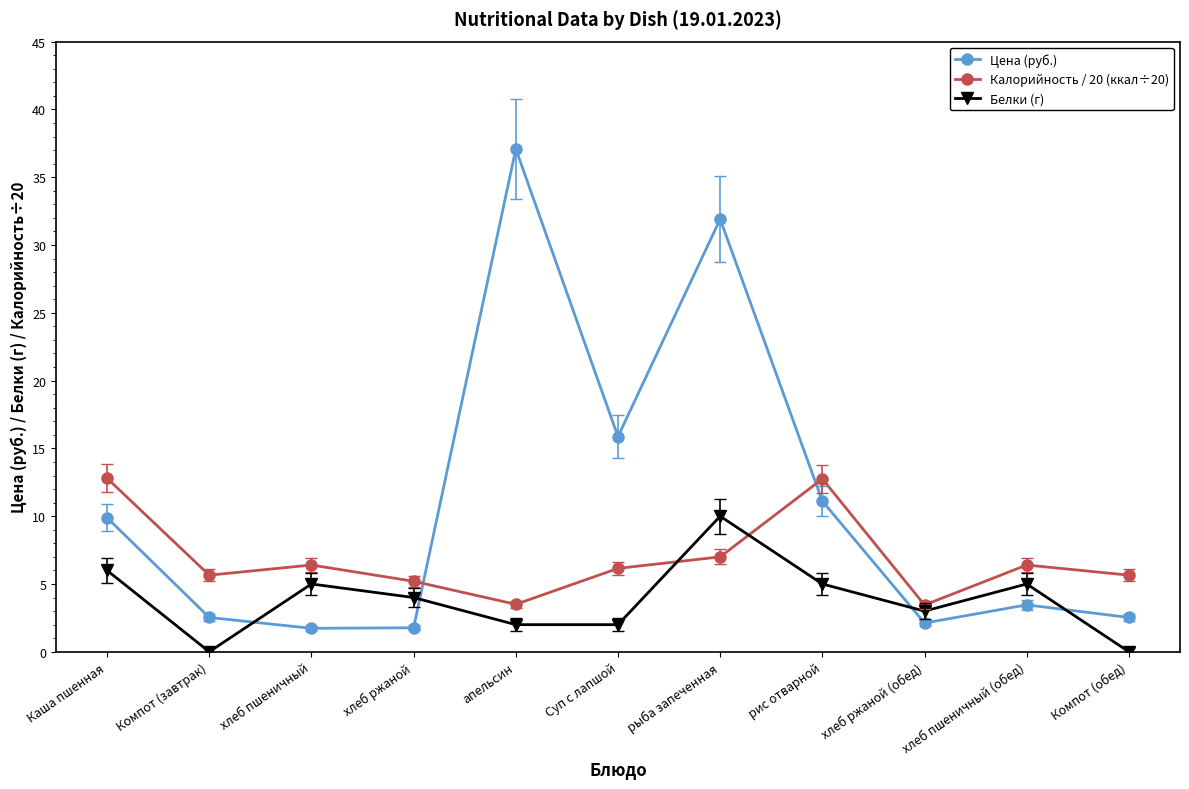

What is the approximate value of Белки (г) at хлеб пшеничный?

5.0